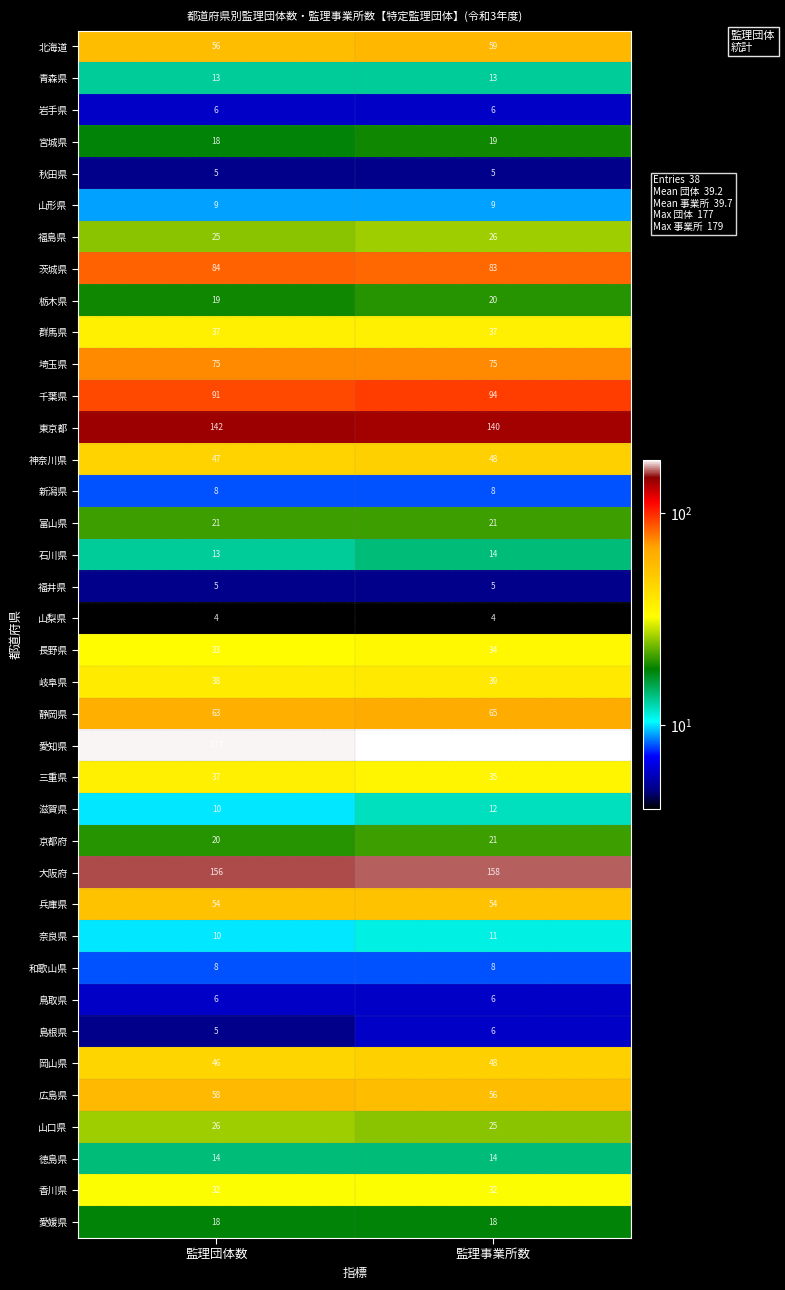

Which series has the largest total across all categories?

愛知県